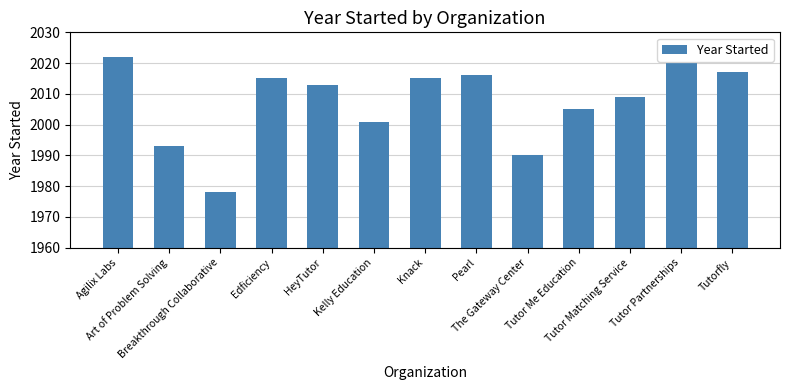

What is the minimum value shown in the chart?

1978